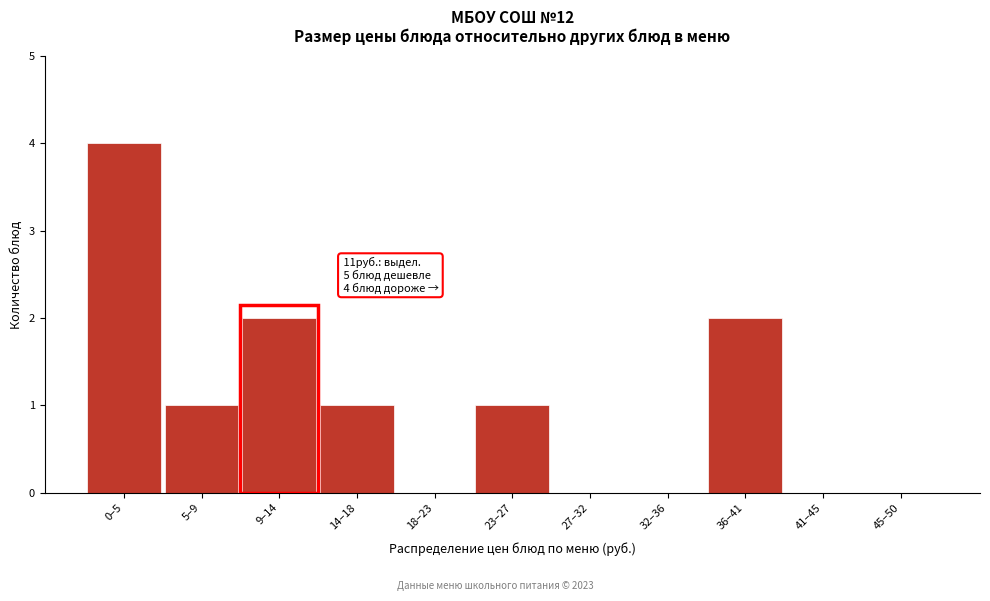

Reading right to left, extract all data points from this chart.

45–50=0	41–45=0	36–41=2	32–36=0	27–32=0	23–27=1	18–23=0	14–18=1	9–14=2	5–9=1	0–5=4